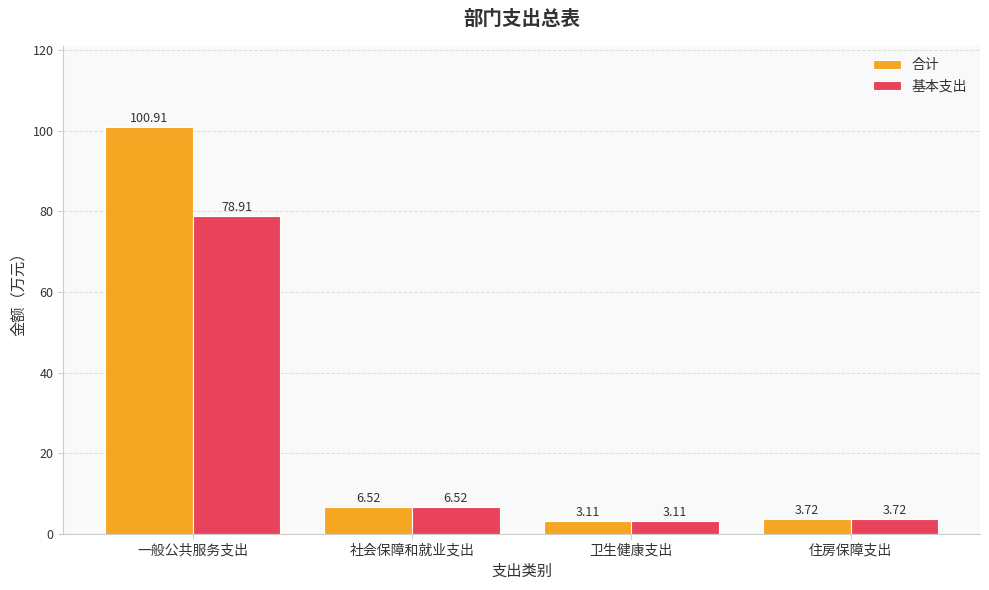

At which label does 基本支出 reach its minimum?

卫生健康支出